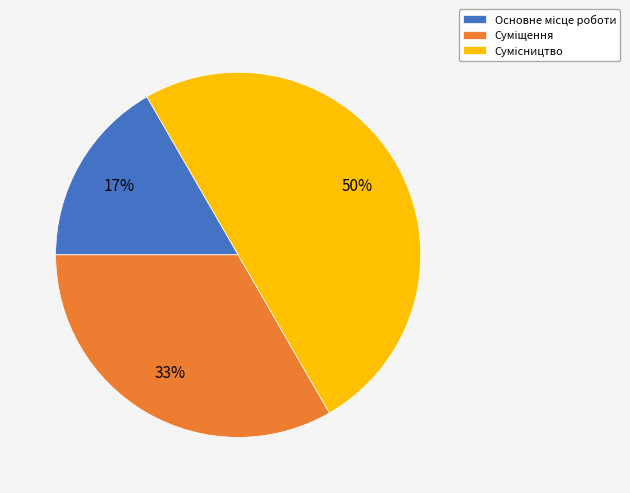

To the nearest percent, what is the average slice percentage?

33%